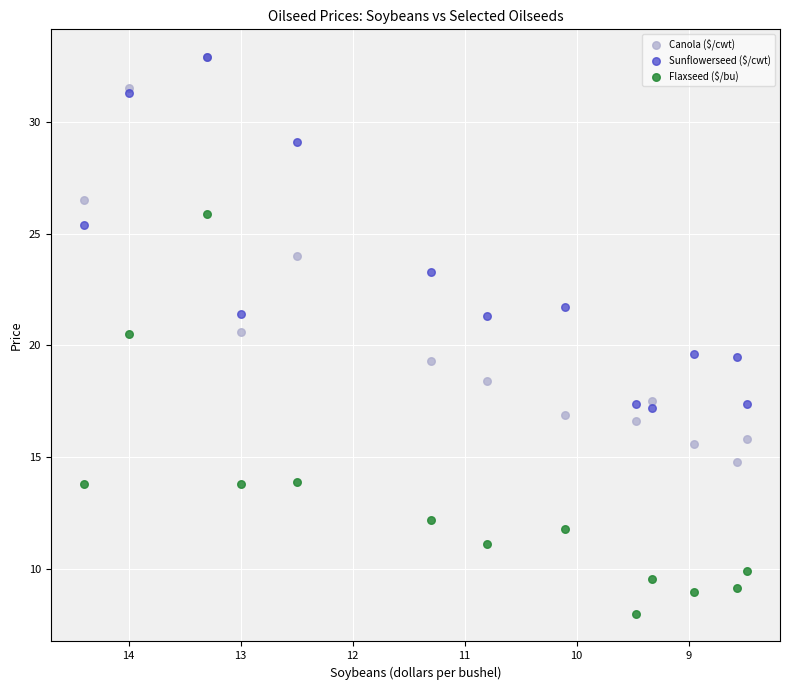

In the Sunflowerseed ($/cwt) series, what Y value is closest to 25?

25.4